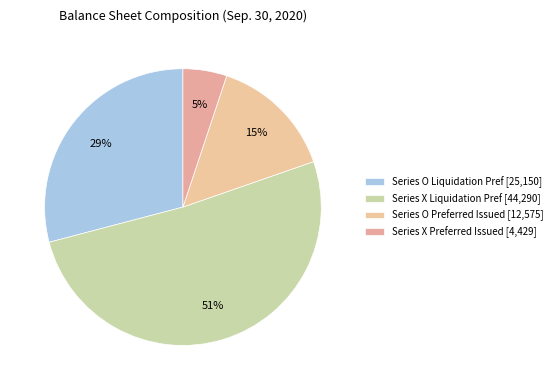

Count the number of slices in the pie.

4